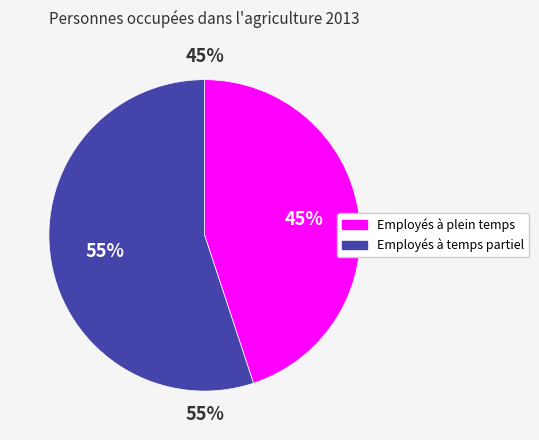

Which slice is the smallest?

Employés à plein temps